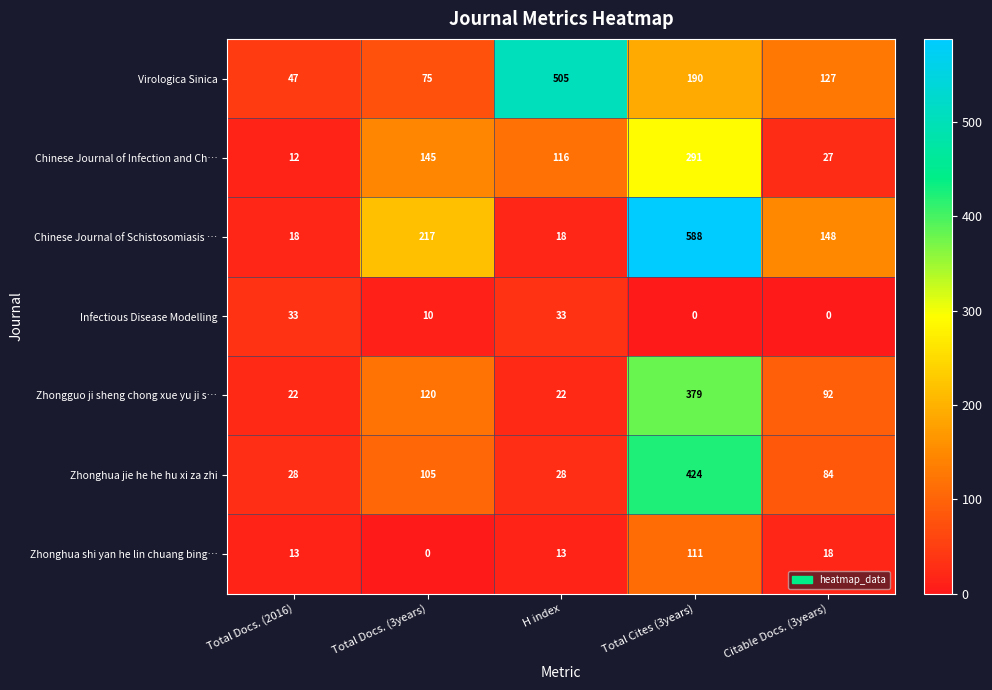

Where does the Chinese Journal of Infection and Ch… series first go above 116?

Total Docs. (3years)